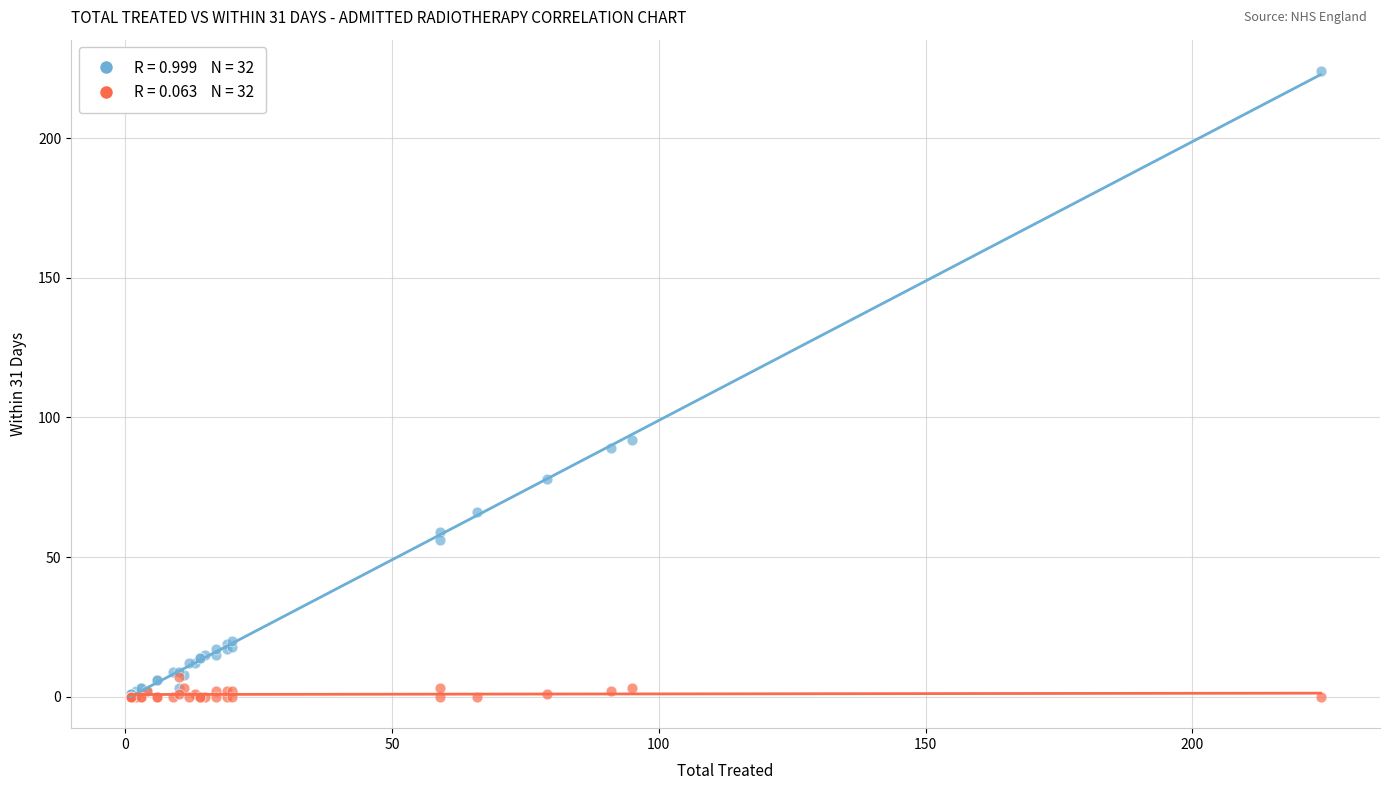

Across all series, what Y value is closest to 112?

92